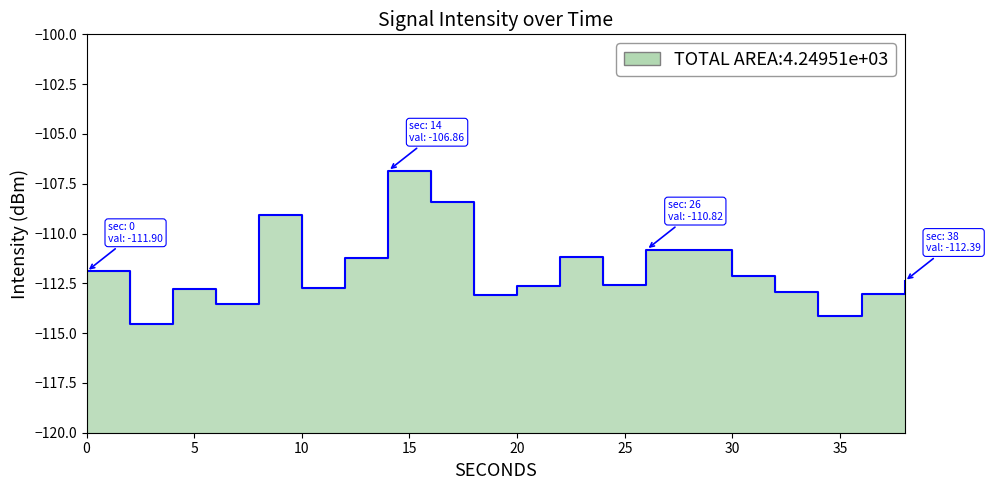

How many interior local valleys (lower than both neighbors) does the data have?

6